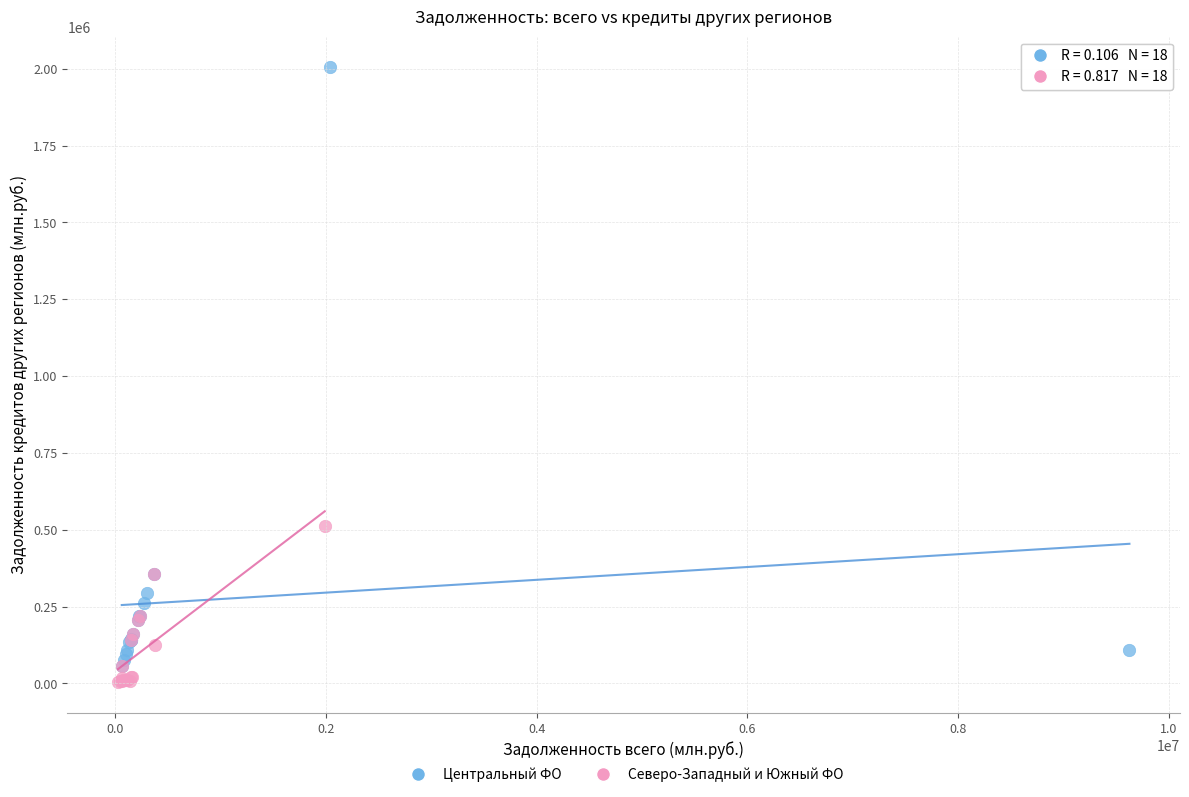

Which series contains the highest Y value?

Центральный ФО